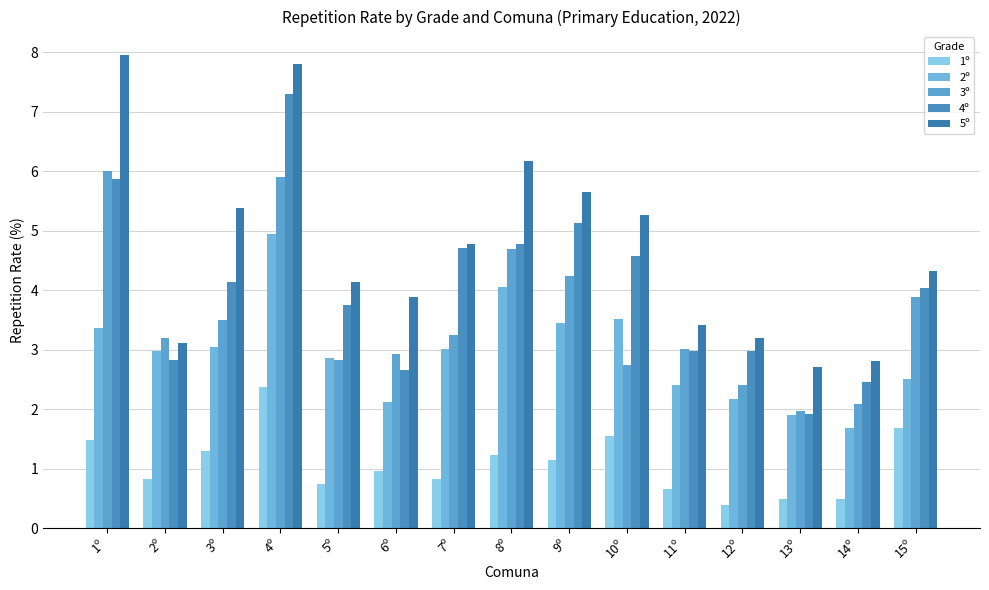

What is the average value of the 2º series?

2.9